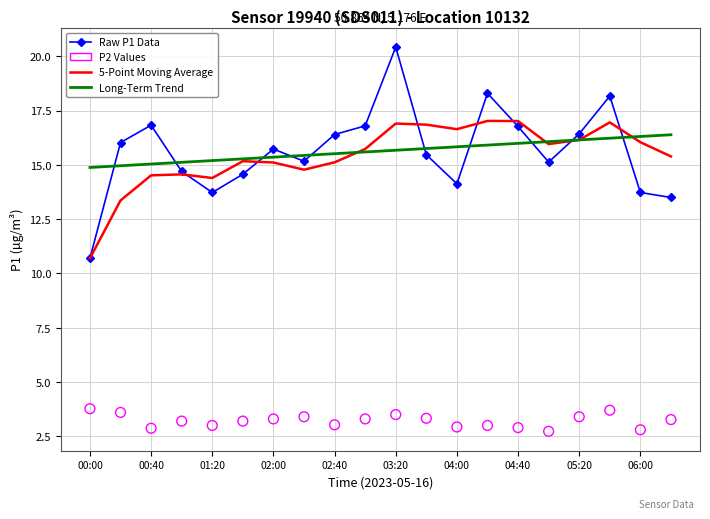

Which series contains the highest Y value?

Raw P1 Data